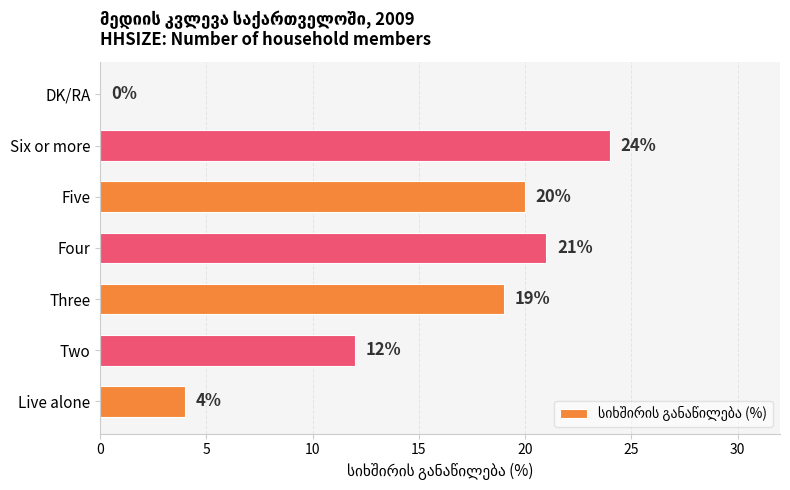

Between Two and Live alone, which is larger?

Two